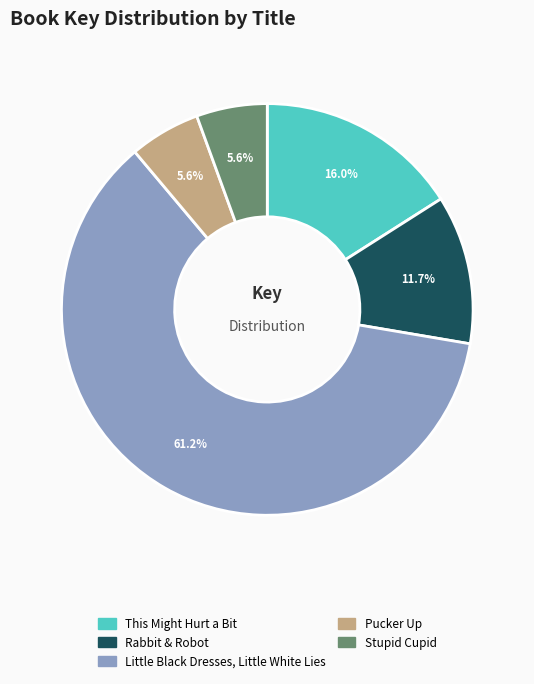

Do Rabbit & Robot and This Might Hurt a Bit together represent more than half of the pie?

No